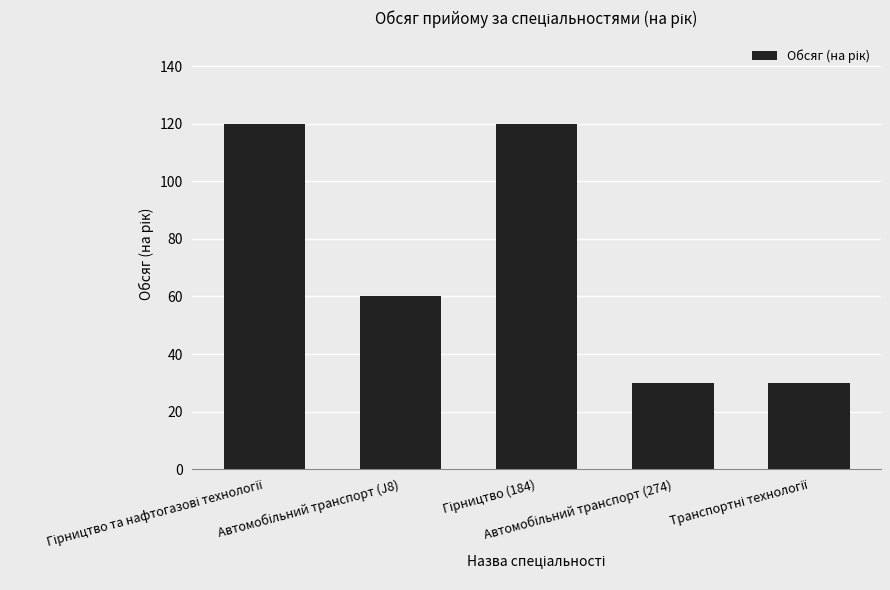

What is the greatest value displayed?

120